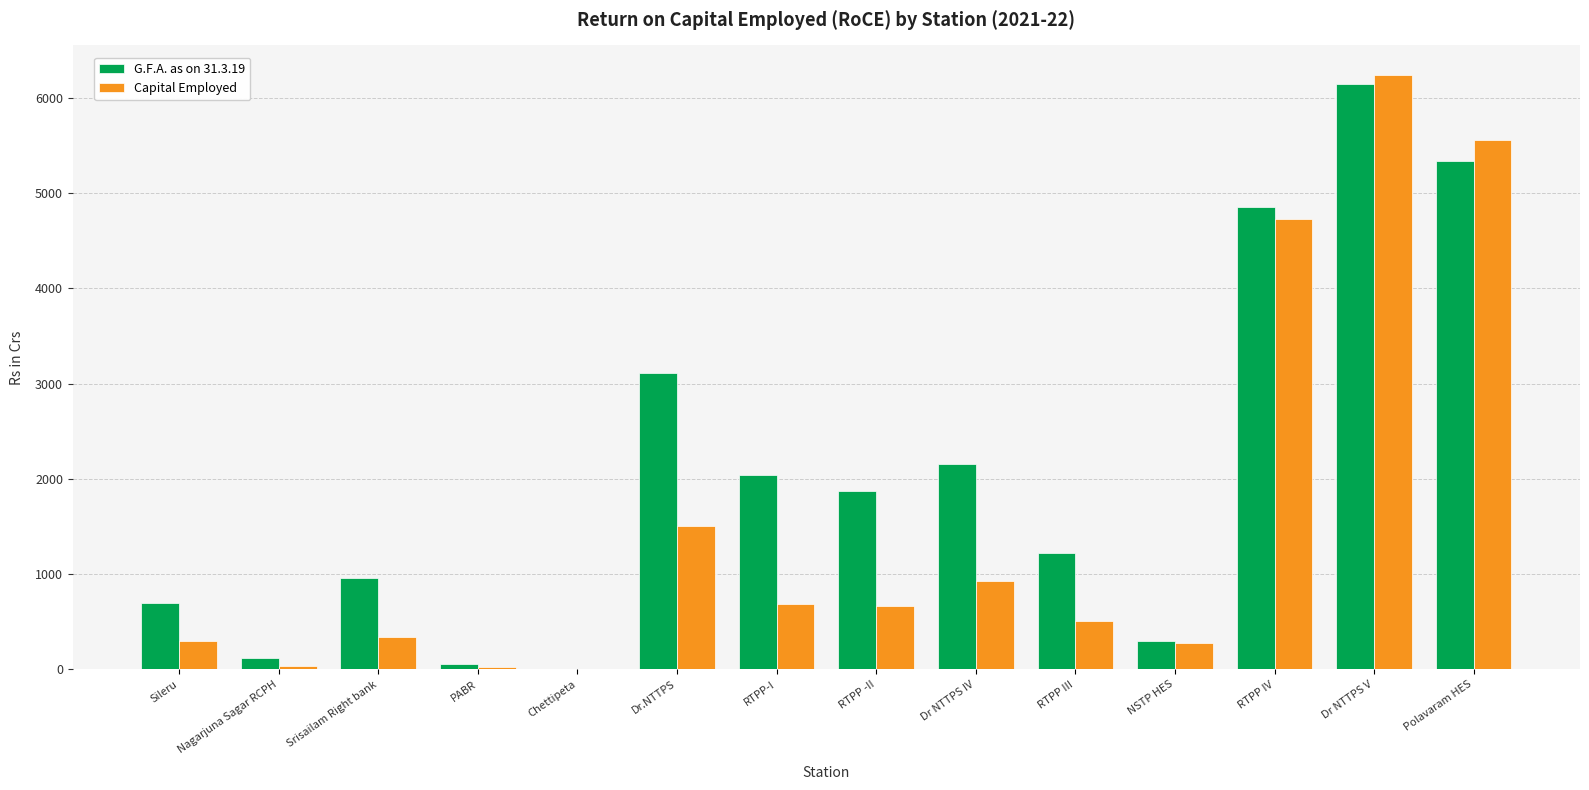

Which series has the widest spread of values?

Capital Employed